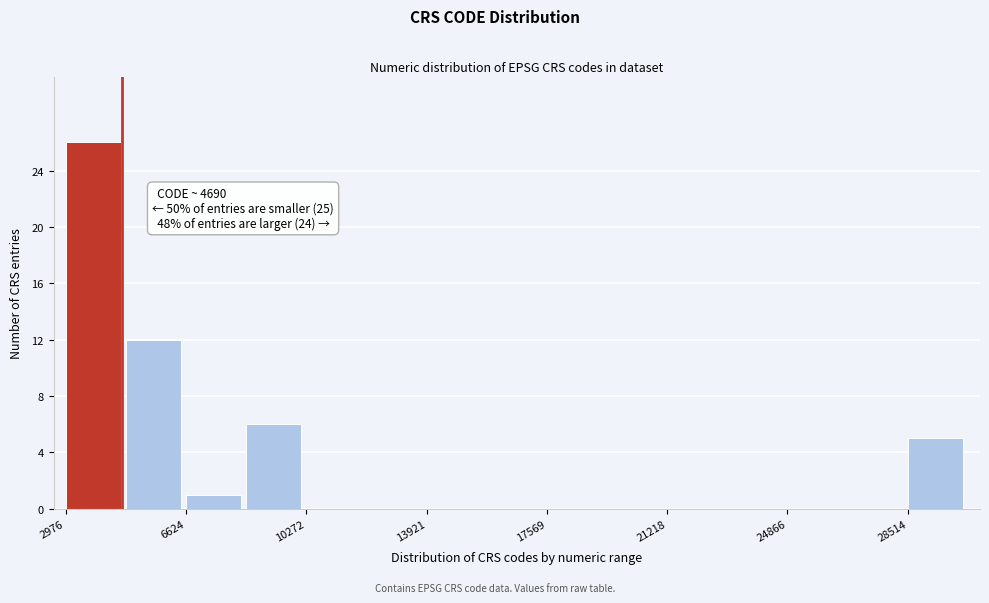

Read against the x-axis, roughly where is the centre of the tallest bar?

4000